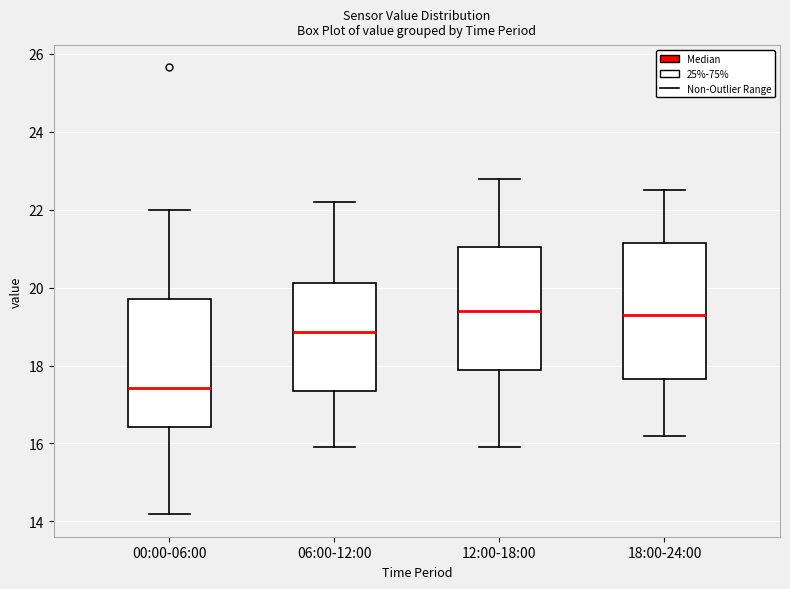

Which box is the tallest, from its lower edge to its upper edge?

18:00-24:00